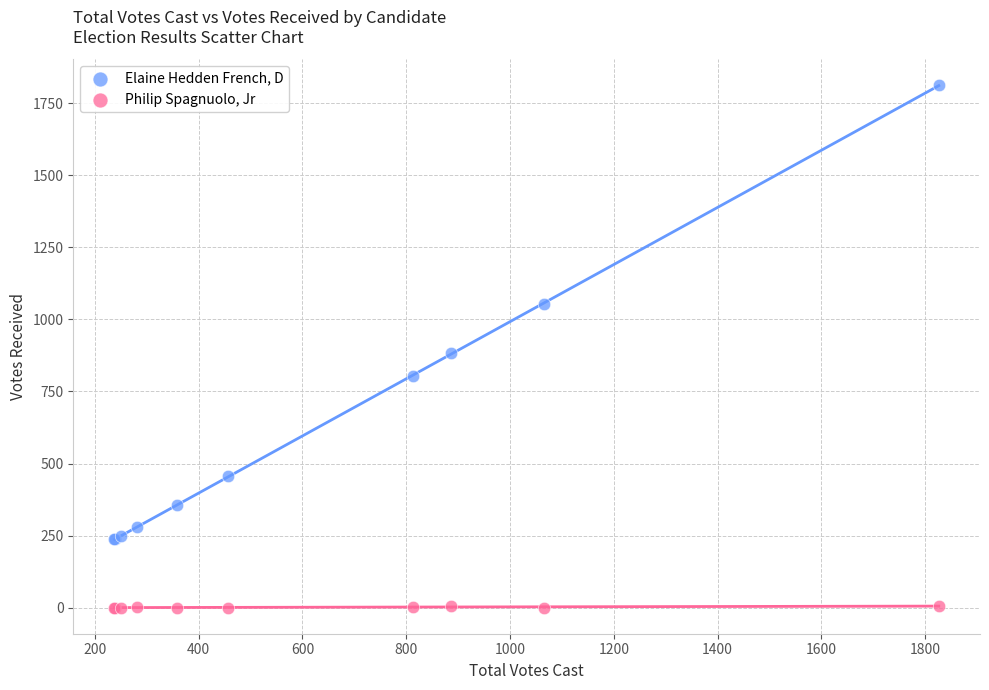

In the Elaine Hedden French, D series, what Y value is closest to 1025?

1054